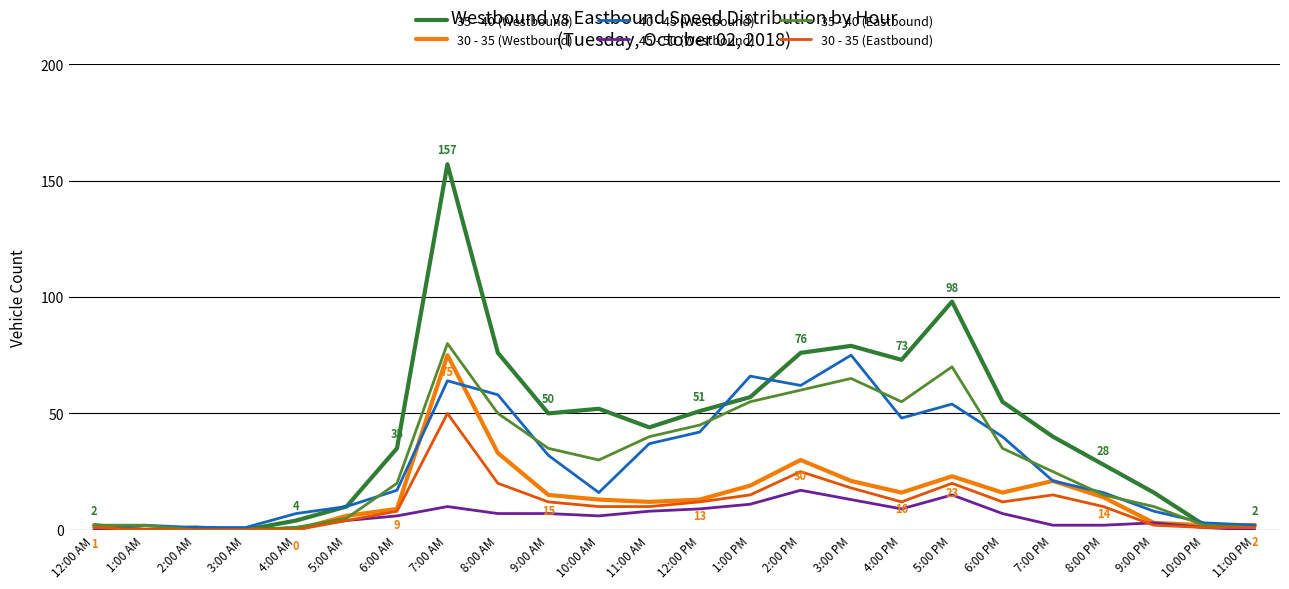

Which series has the widest spread of values?

35 - 40 (Westbound)